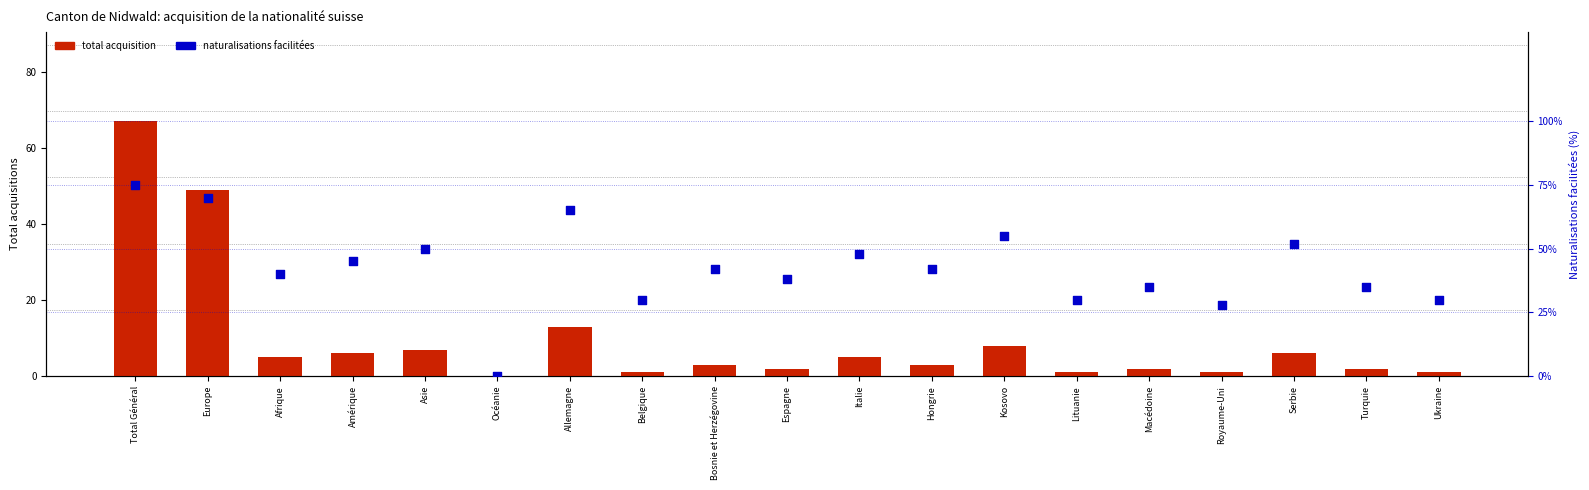

Which series reaches the minimum Y coordinate?

total acquisition